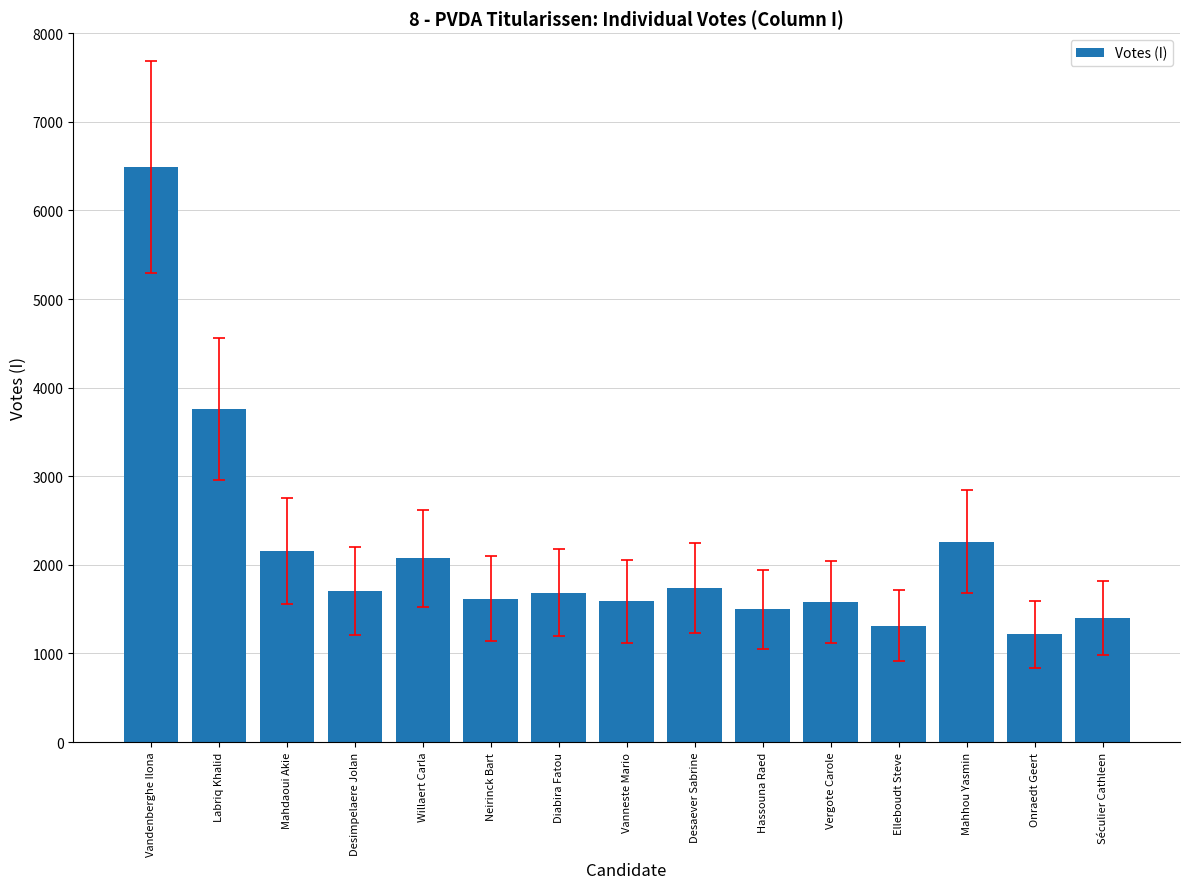

Are the bars grouped side by side (vs. stacked)?

No